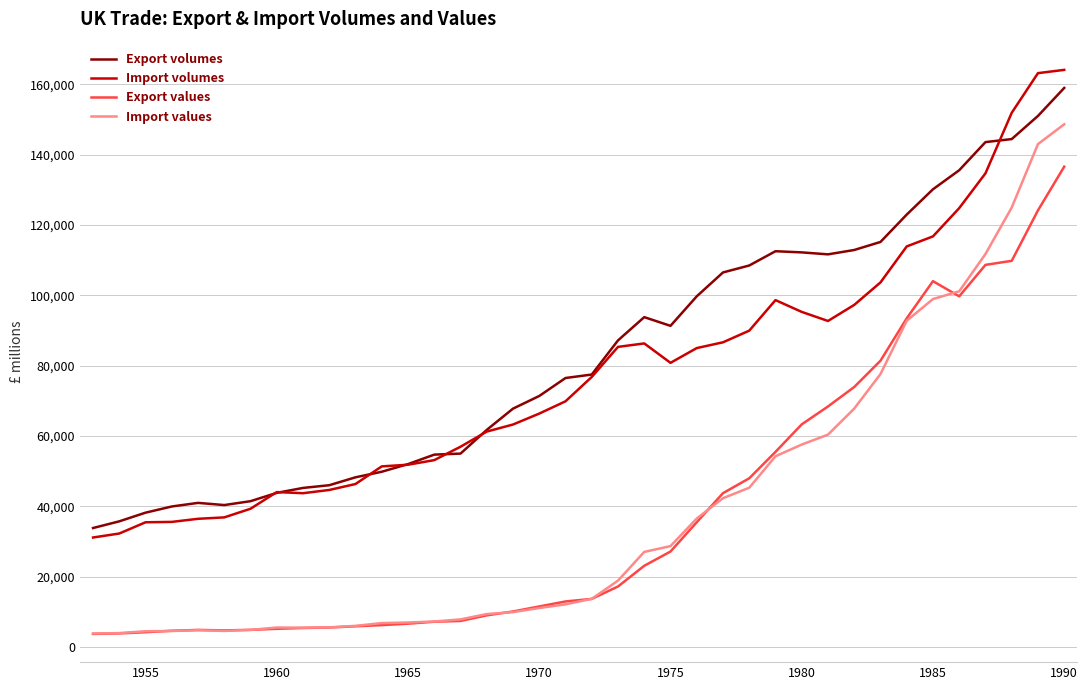

True or false: Export volumes and Import values intersect in this chart.

False